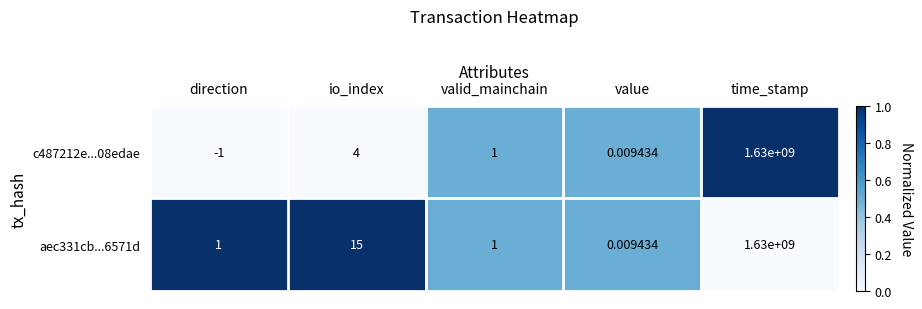

What is the maximum value shown in the chart?

1630000000.0